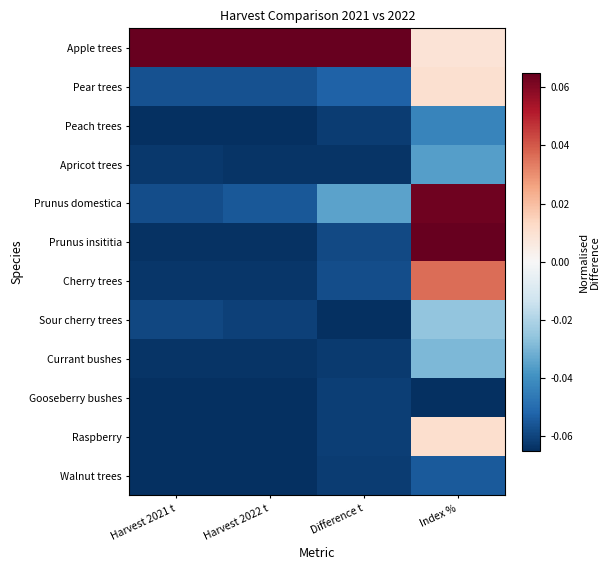

Reading right to left, transcribe all the data shown in this chart.

Apple trees: Index %=0.0	Difference t=0.1	Harvest 2022 t=0.1	Harvest 2021 t=0.1
Pear trees: Index %=0.0	Difference t=-0.1	Harvest 2022 t=-0.1	Harvest 2021 t=-0.1
Peach trees: Index %=-0.0	Difference t=-0.1	Harvest 2022 t=-0.1	Harvest 2021 t=-0.1
Apricot trees: Index %=-0.0	Difference t=-0.1	Harvest 2022 t=-0.1	Harvest 2021 t=-0.1
Prunus domestica: Index %=0.1	Difference t=-0.0	Harvest 2022 t=-0.1	Harvest 2021 t=-0.1
Prunus insititia: Index %=0.1	Difference t=-0.1	Harvest 2022 t=-0.1	Harvest 2021 t=-0.1
Cherry trees: Index %=0.0	Difference t=-0.1	Harvest 2022 t=-0.1	Harvest 2021 t=-0.1
Sour cherry trees: Index %=-0.0	Difference t=-0.1	Harvest 2022 t=-0.1	Harvest 2021 t=-0.1
Currant bushes: Index %=-0.0	Difference t=-0.1	Harvest 2022 t=-0.1	Harvest 2021 t=-0.1
Gooseberry bushes: Index %=-0.1	Difference t=-0.1	Harvest 2022 t=-0.1	Harvest 2021 t=-0.1
Raspberry: Index %=0.0	Difference t=-0.1	Harvest 2022 t=-0.1	Harvest 2021 t=-0.1
Walnut trees: Index %=-0.1	Difference t=-0.1	Harvest 2022 t=-0.1	Harvest 2021 t=-0.1